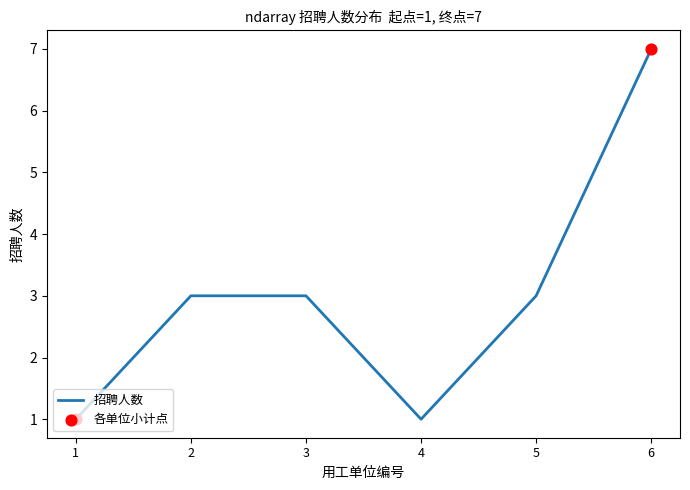

What is the ratio of the value at 5 to the value at 4?

3.0